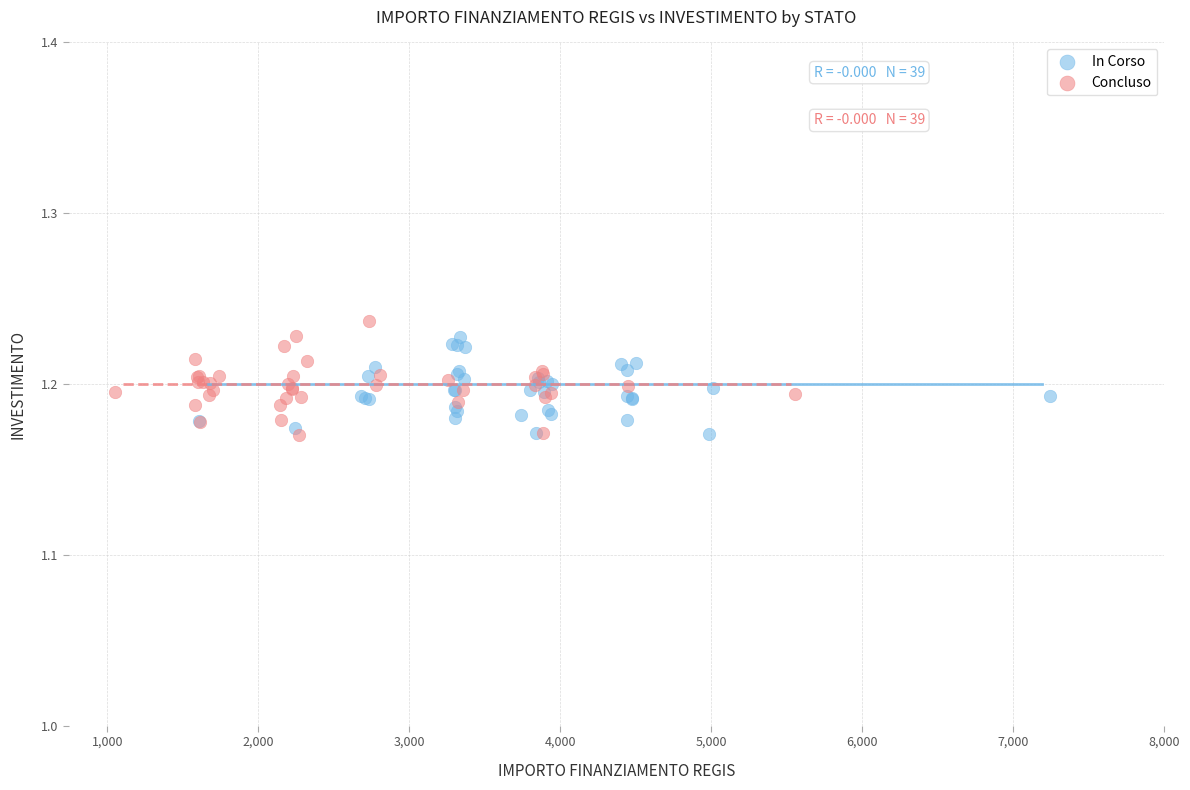

Which series contains the highest Y value?

Concluso